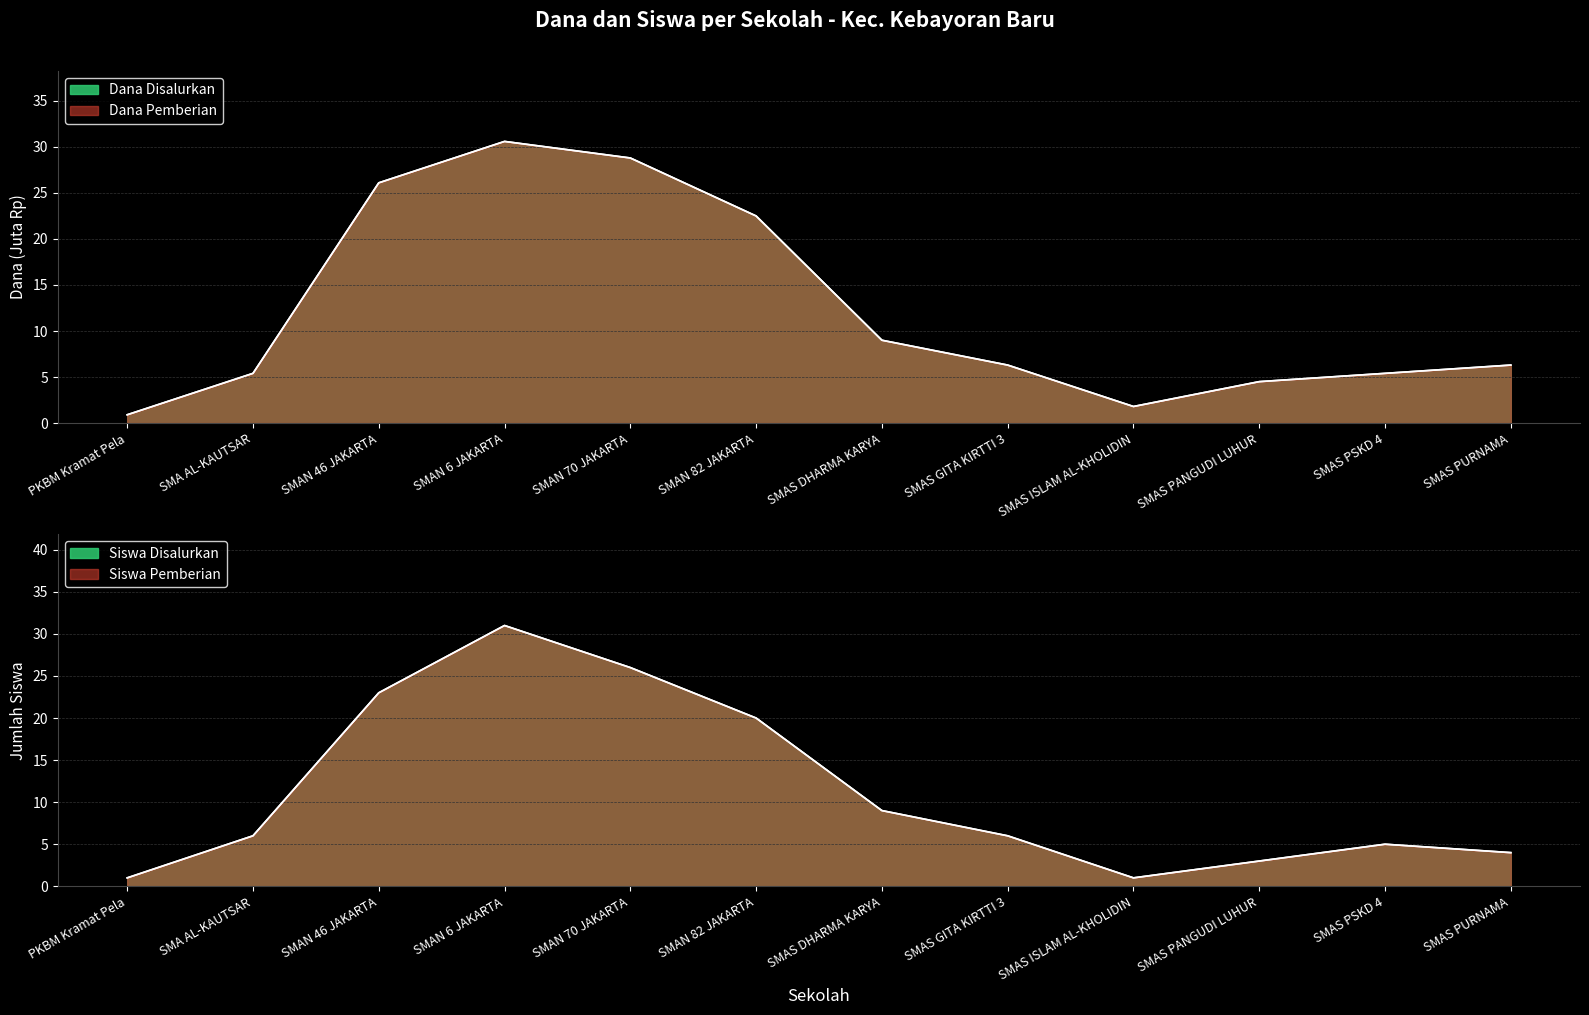

Which series changed the most between SMAS DHARMA KARYA and SMAS PSKD 4?

Siswa Disalurkan